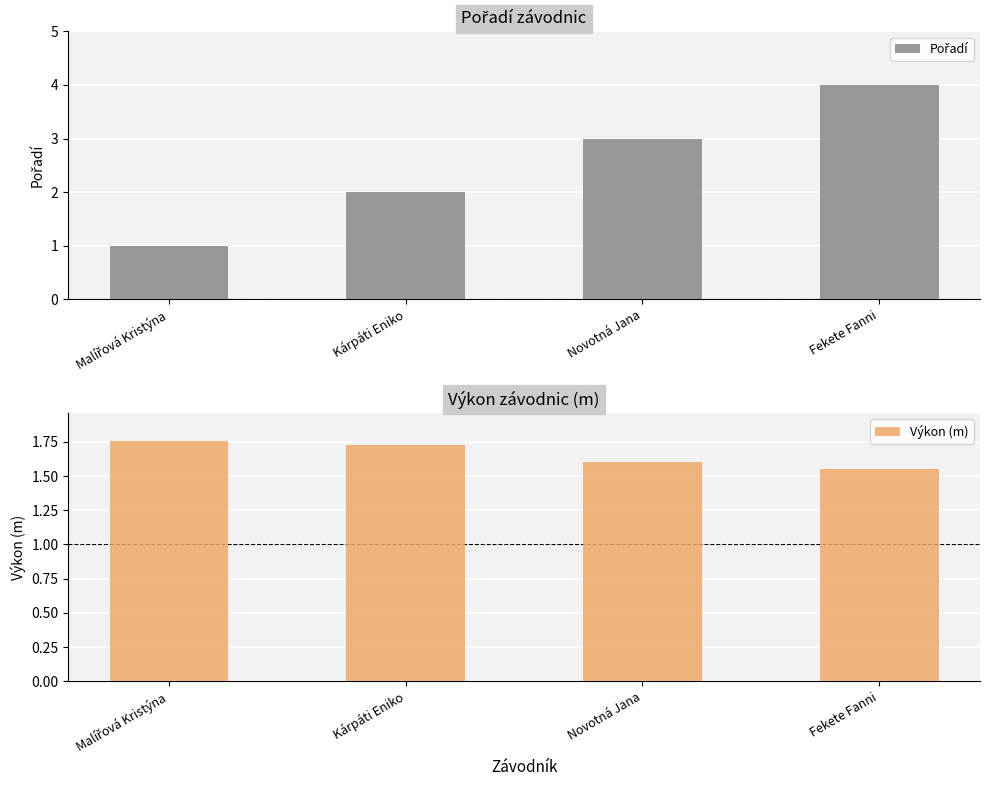

What is the value of the Výkon (m) bar at the 4th from the left?

1.6